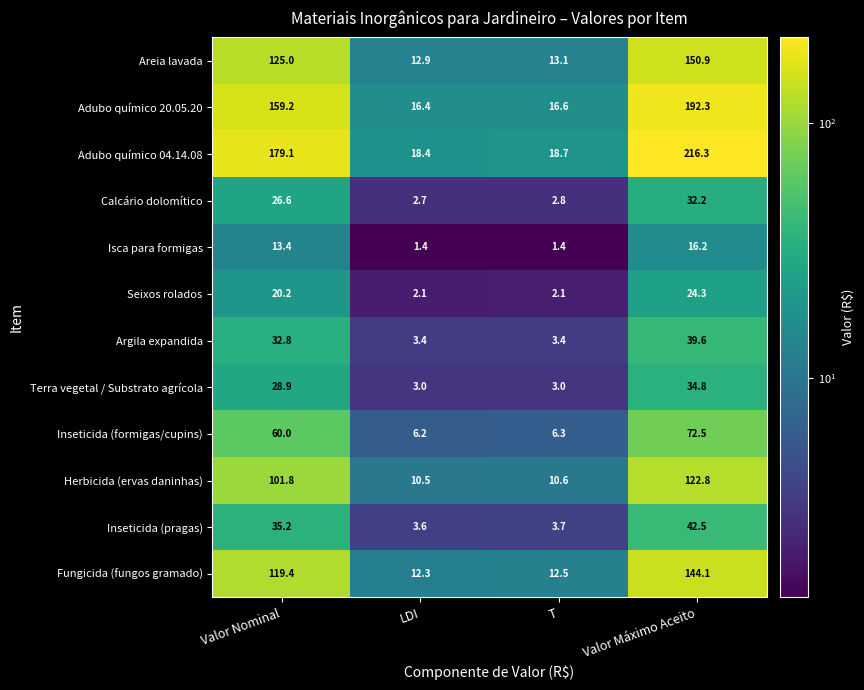

What is the average value of the Seixos rolados series?

12.2